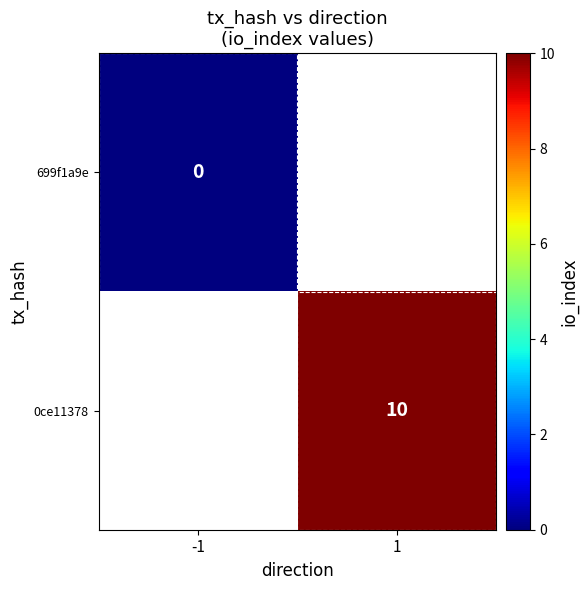

Is it true that 0ce11378 equals 13 at 1?

False